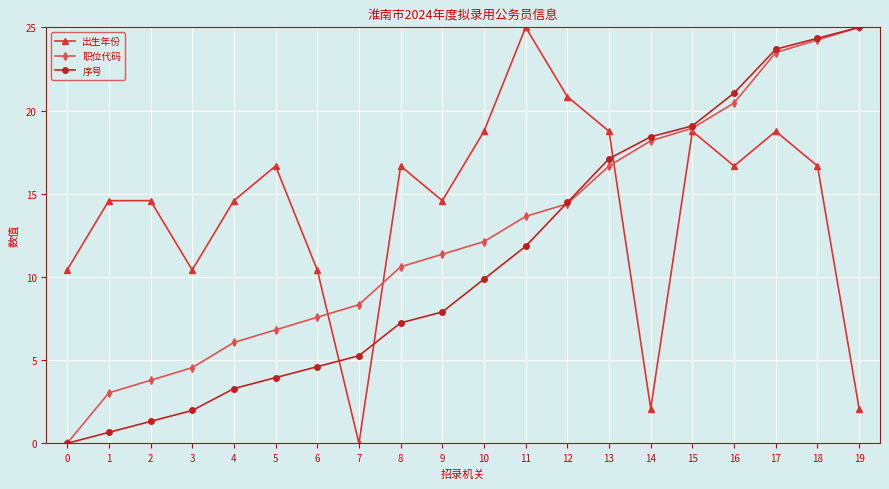

Which series changed the most between 9 and 12?

序号